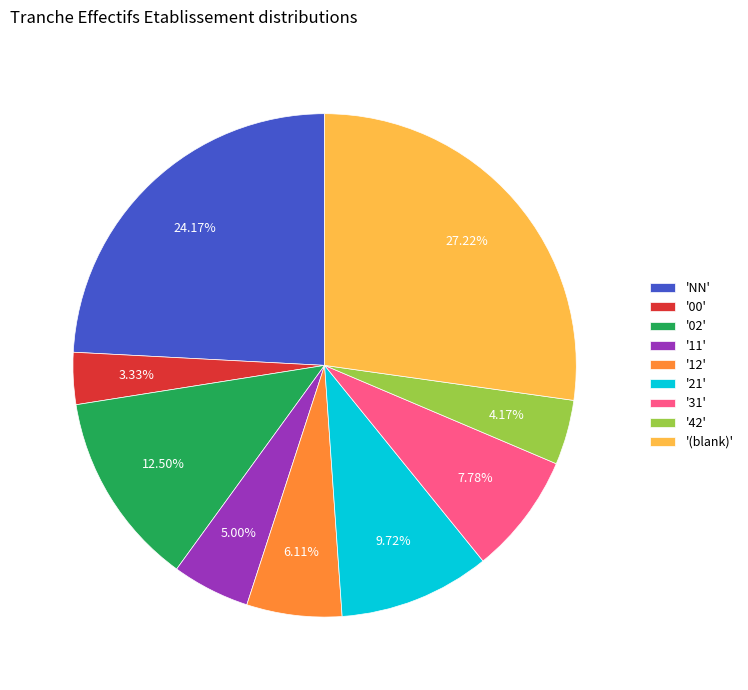

Is there a majority slice in this chart?

No